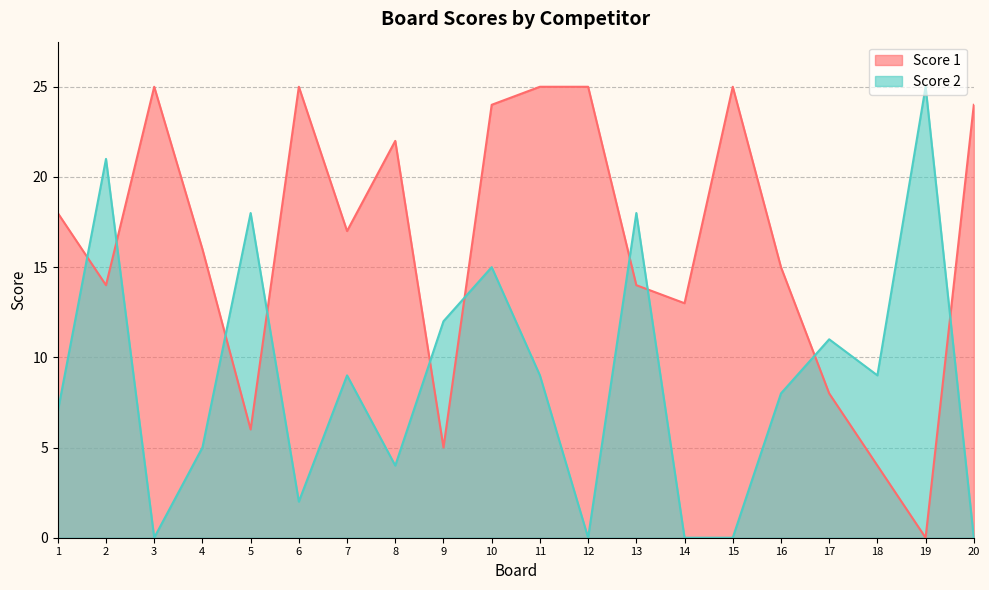

What is the highest value of the Score 2 series?

25